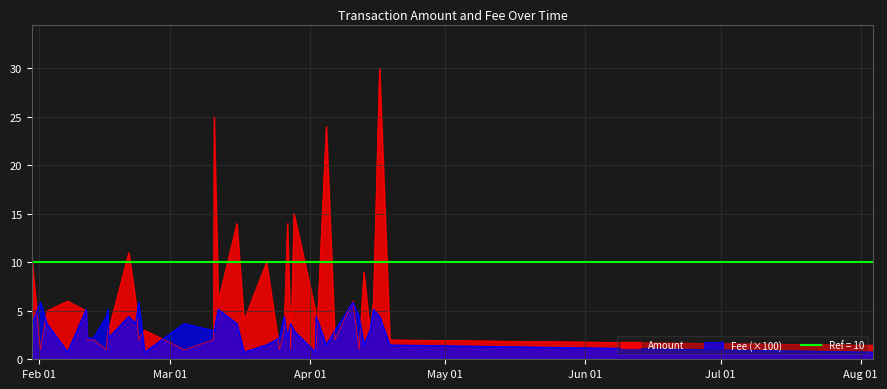

What is the lowest value of the Fee (×100) series?

0.7